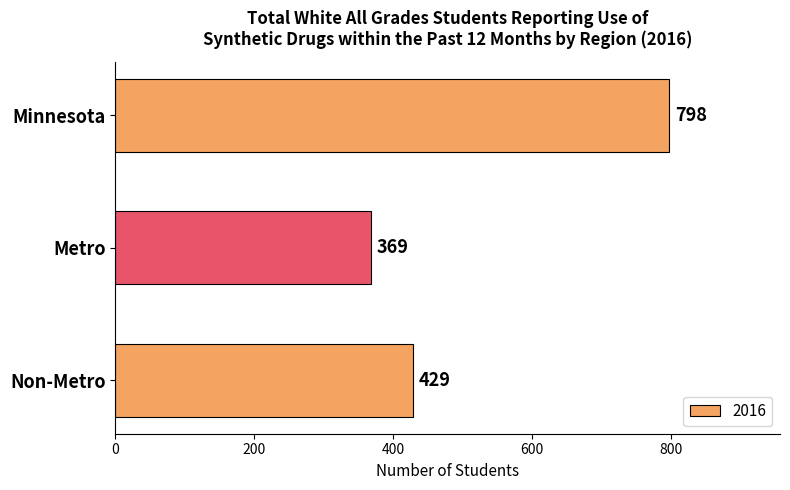

Rank the categories by value from highest to lowest.

Minnesota, Non-Metro, Metro